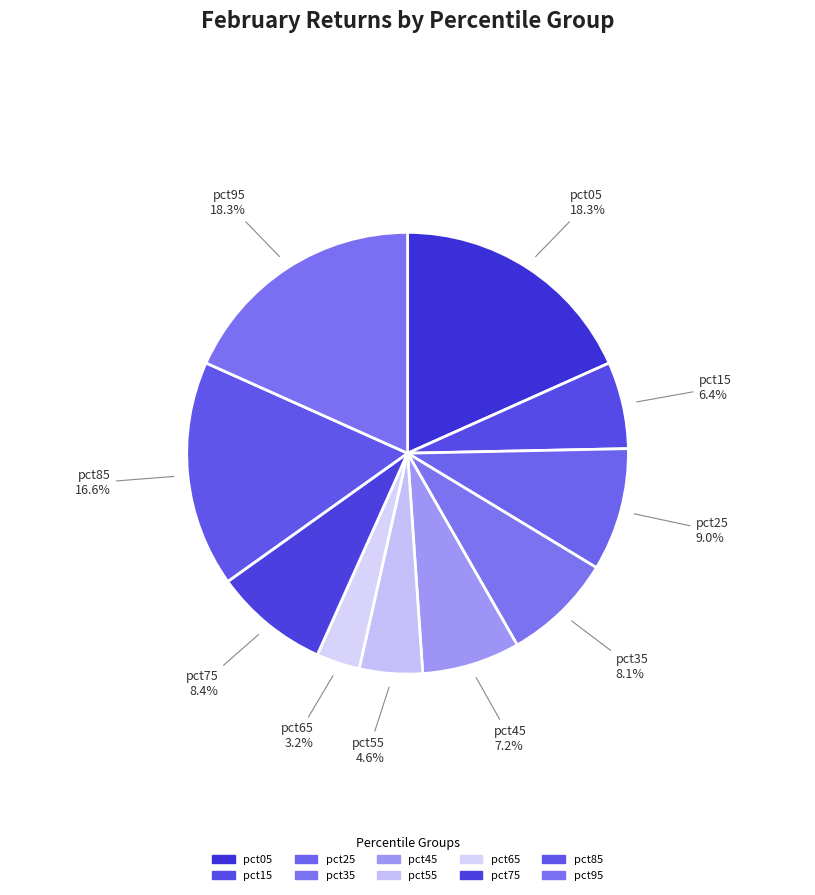

Is it true that pct85 is 6% of the pie?

False